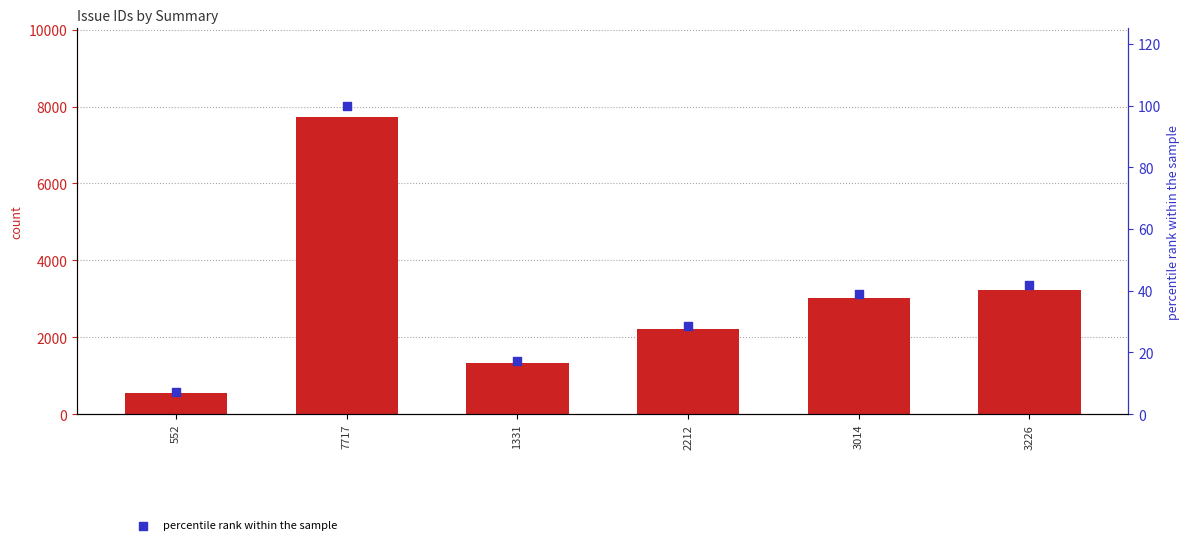

At how many categories does at least one series exceed 7040?

1